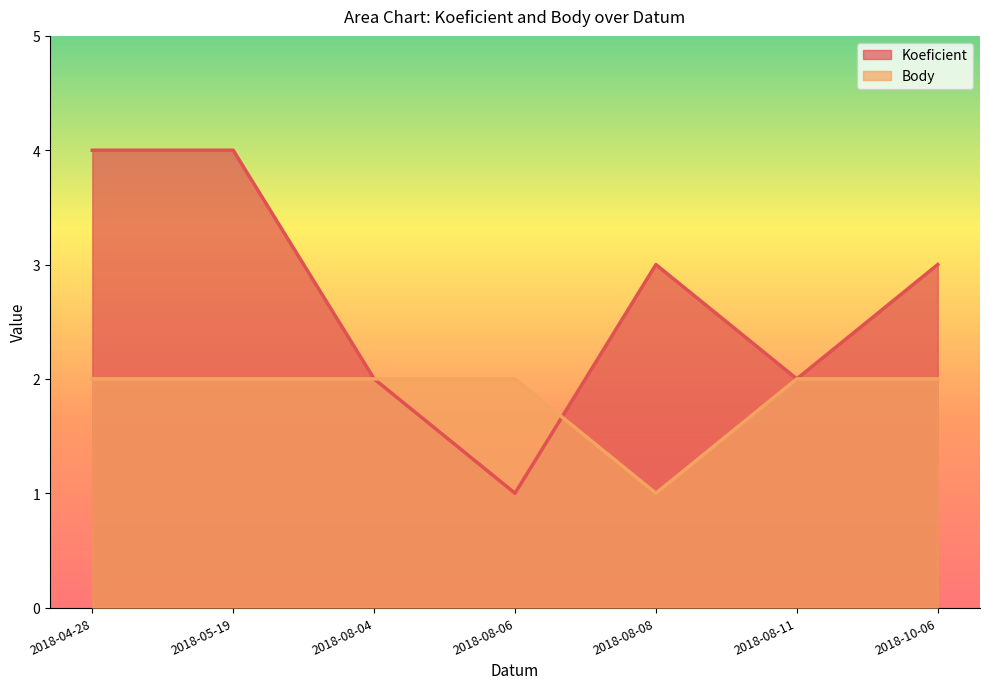

What are all the series names shown in the legend?

Koeficient, Body